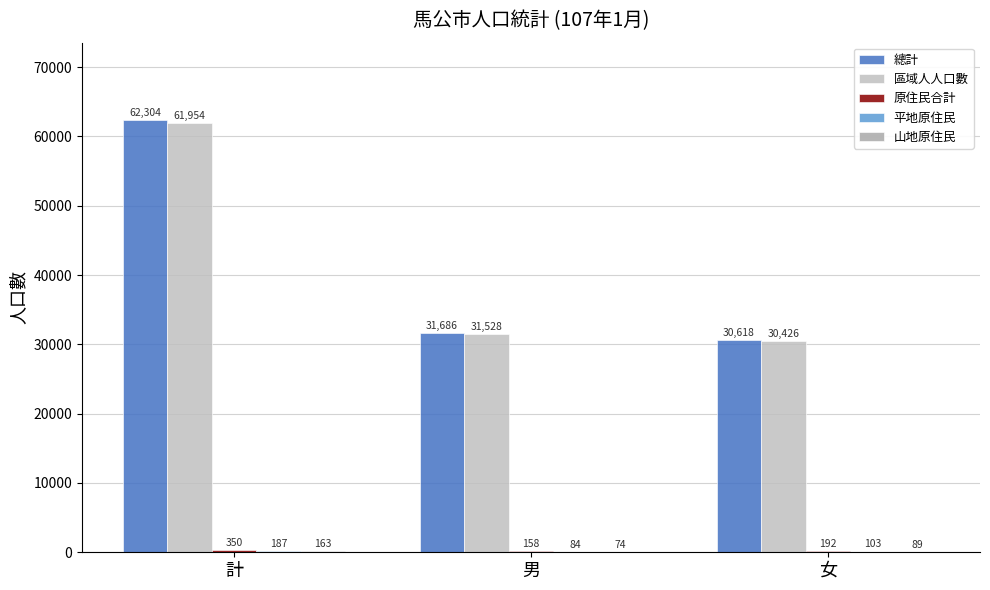

Which series changed the most between 計 and 女?

總計